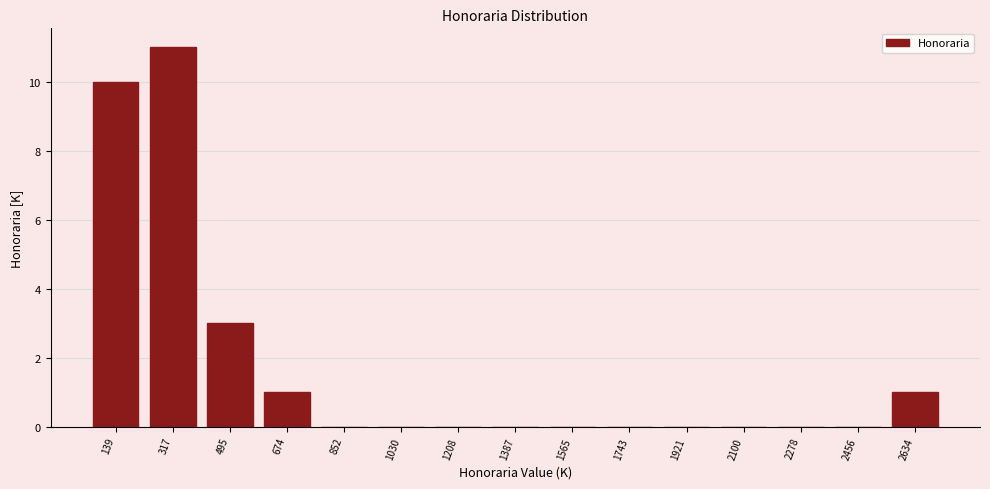

How tall is the bar that spans 2540 to 2720 on the x-axis? Neither the bar edges nor the heights are printed on the chart, so give them approximately, as read against the axes.

1